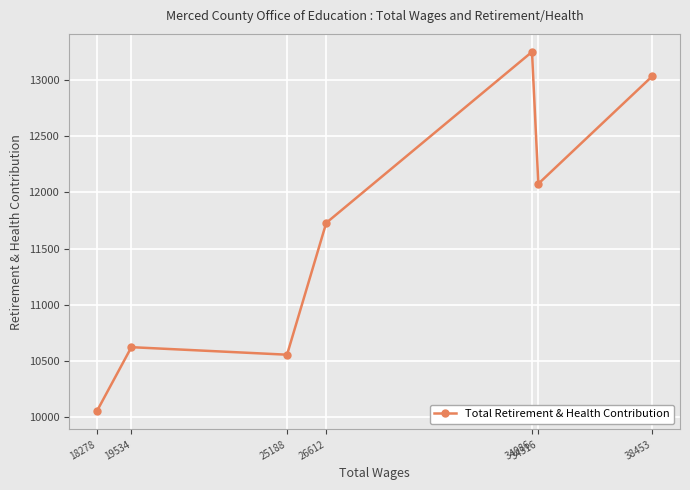

Which label corresponds to the largest value in the chart?

34086